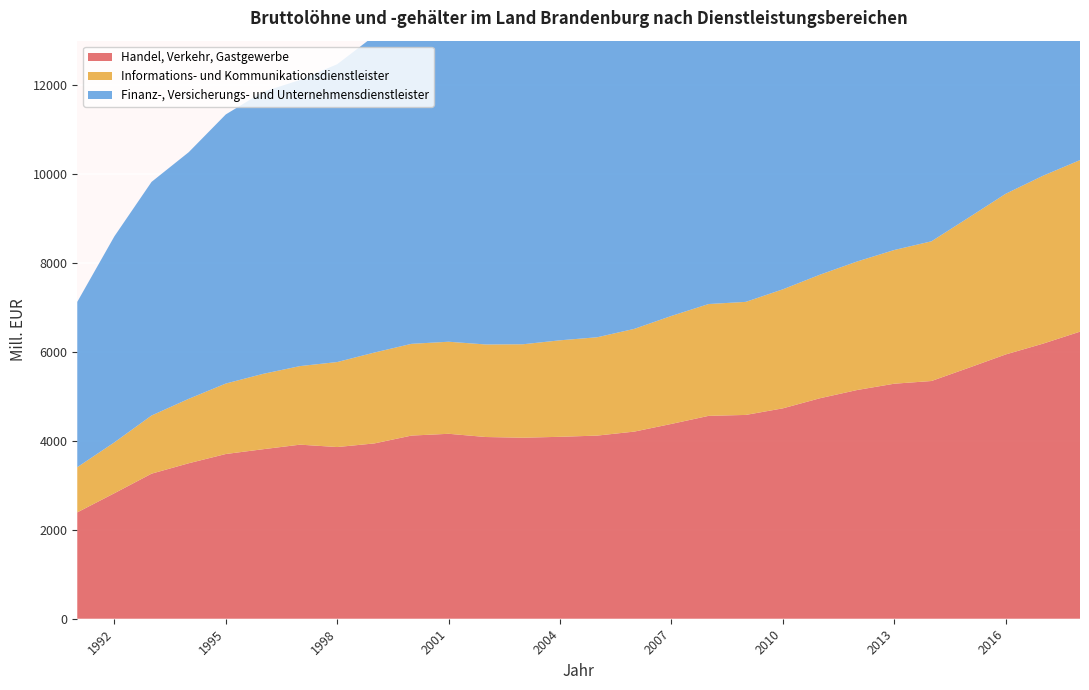

Reading left to right, transcribe all the data shown in this chart.

Handel, Verkehr, Gastgewerbe: 1991=2392.0	1992=2822.8	1993=3262.3	1994=3496.4	1995=3704.6	1996=3811.8	1997=3914.8	1998=3861.0	1999=3942.6	2000=4119.1	2001=4159.2	2002=4086.7	2003=4071.0	2004=4091.3	2005=4118.6	2006=4208.7	2007=4381.6	2008=4562.5	2009=4583.4	2010=4731.7	2011=4959.0	2012=5144.0	2013=5285.7	2014=5346.1	2015=5642.5	2016=5943.7	2017=6185.4	2018=6455.8
Informations- und Kommunikationsdienstleister: 1991=1016.1	1992=1144.0	1993=1308.0	1994=1448.8	1995=1584.6	1996=1694.3	1997=1767.1	1998=1911.7	1999=2043.5	2000=2063.2	2001=2070.2	2002=2081.0	2003=2101.3	2004=2170.3	2005=2211.4	2006=2310.2	2007=2428.4	2008=2514.9	2009=2542.3	2010=2676.8	2011=2778.8	2012=2890.2	2013=3006.8	2014=3141.6	2015=3377.4	2016=3613.4	2017=3775.5	2018=3857.9
Finanz-, Versicherungs- und Unternehmensdienstleister: 1991=3718.3	1992=4634.0	1993=5254.1	1994=5546.0	1995=6052.4	1996=6341.7	1997=6435.1	1998=6698.2	1999=7125.2	2000=7377.9	2001=7591.9	2002=7812.1	2003=7738.1	2004=7769.7	2005=7726.2	2006=7741.9	2007=7806.1	2008=8100.5	2009=8417.1	2010=8538.6	2011=8611.2	2012=8700.5	2013=9057.5	2014=9450.1	2015=9855.0	2016=10221.2	2017=10637.0	2018=11183.5